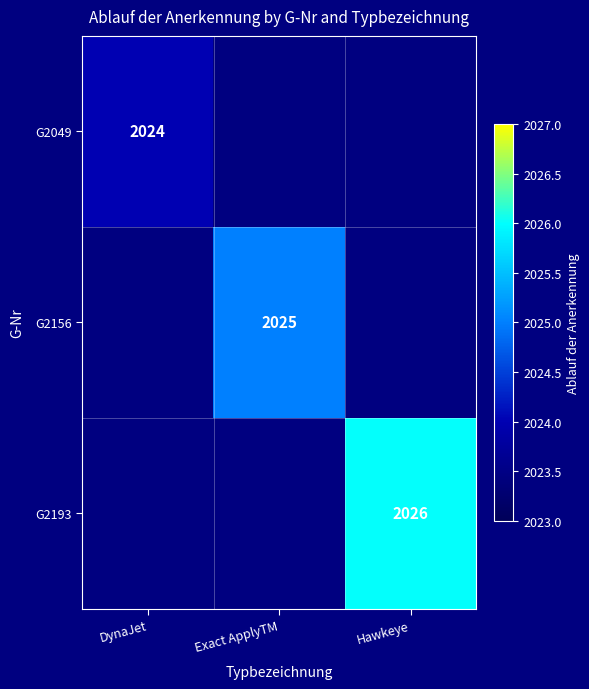

Count the number of data series in this chart.

3